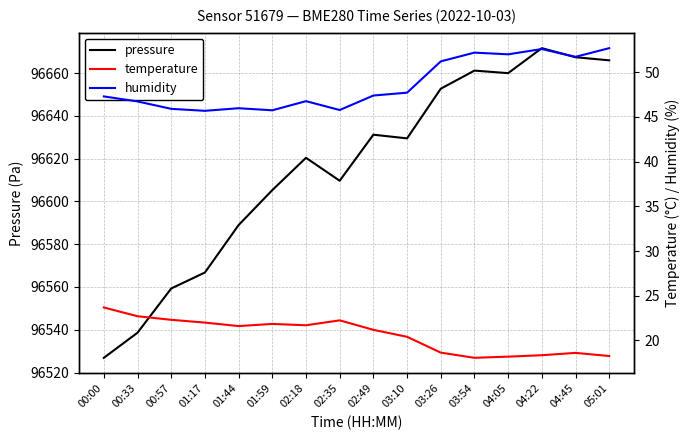

What is the approximate value of humidity at 01:17?

45.7